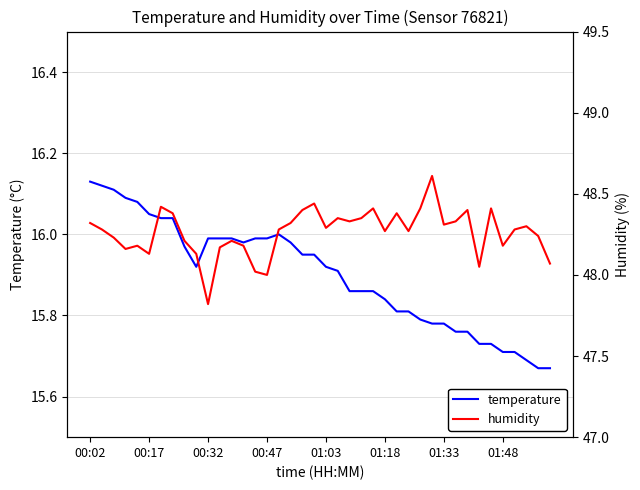

Where is the first local minimum for temperature?

9